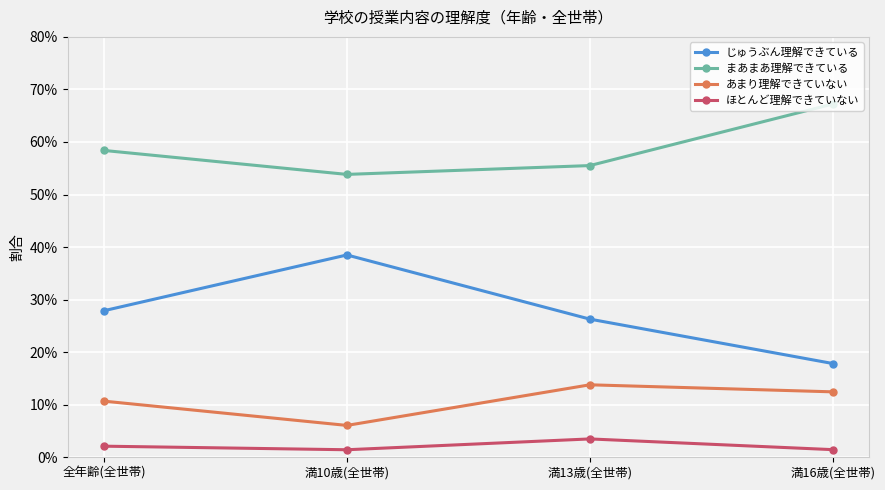

What is the label of the 2nd point from the left?

満10歳(全世帯)